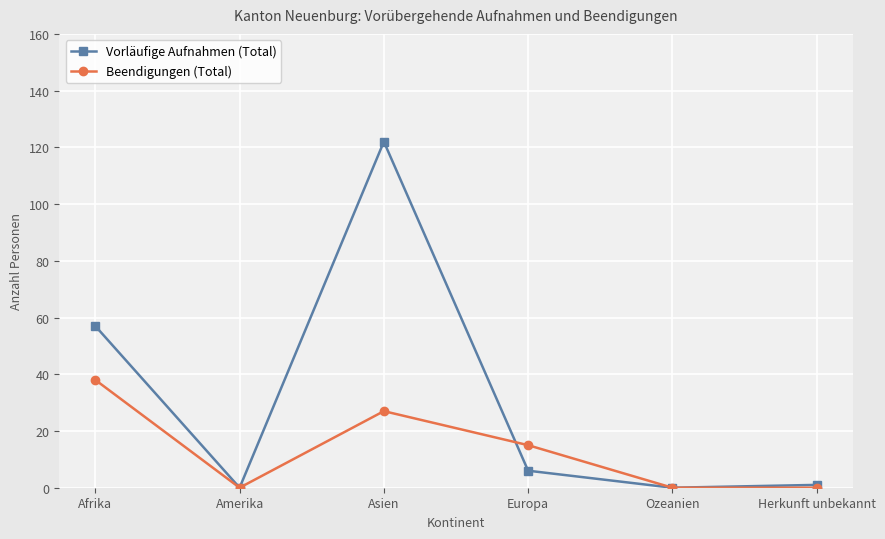

At which category does the chart reach its peak across all series?

Asien